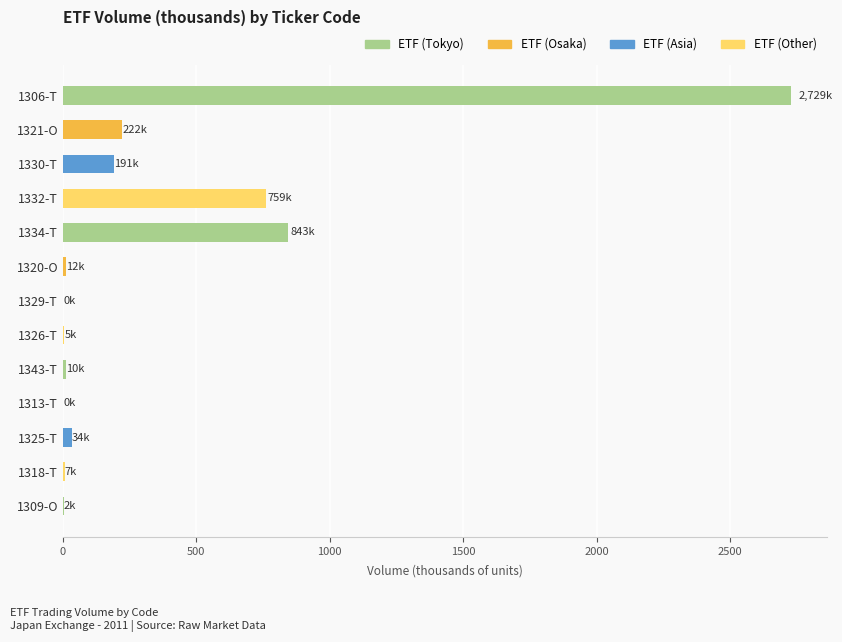

What is the change in value from 1306-T to 1330-T?

-2538.2